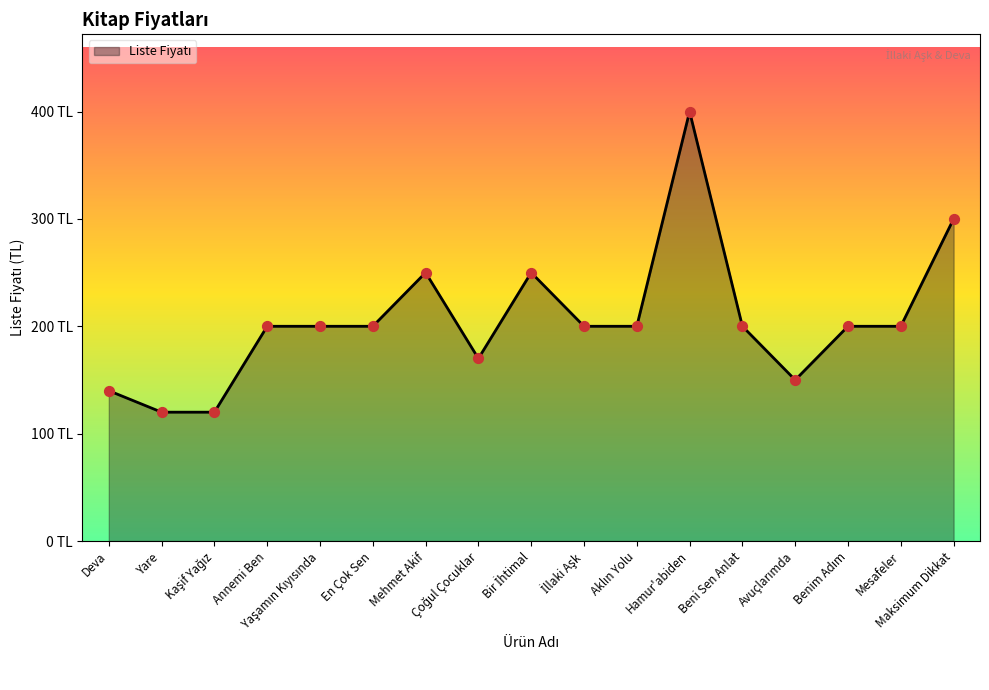

What is the change in value from Annemi Ben to Bir İhtimal?

+50